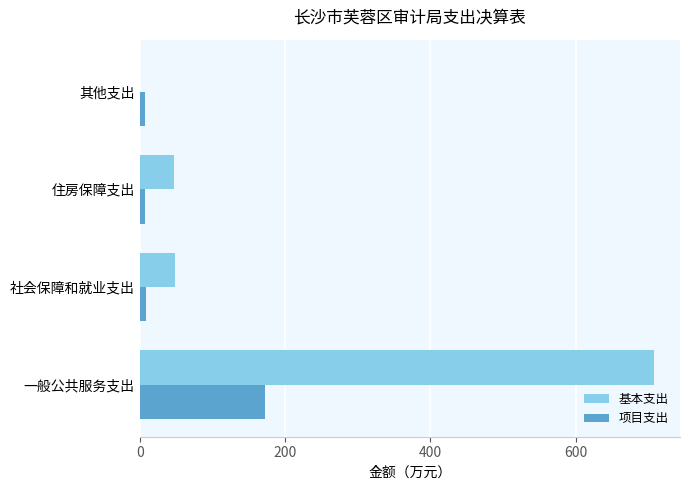

Count the number of categories in the chart.

4